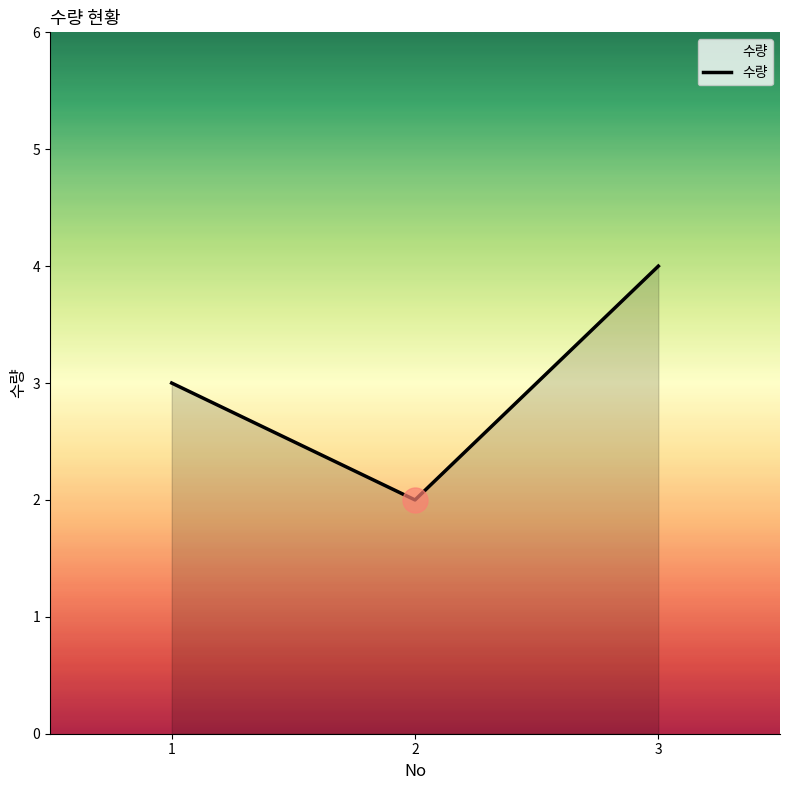

How many series are shown in this chart?

1